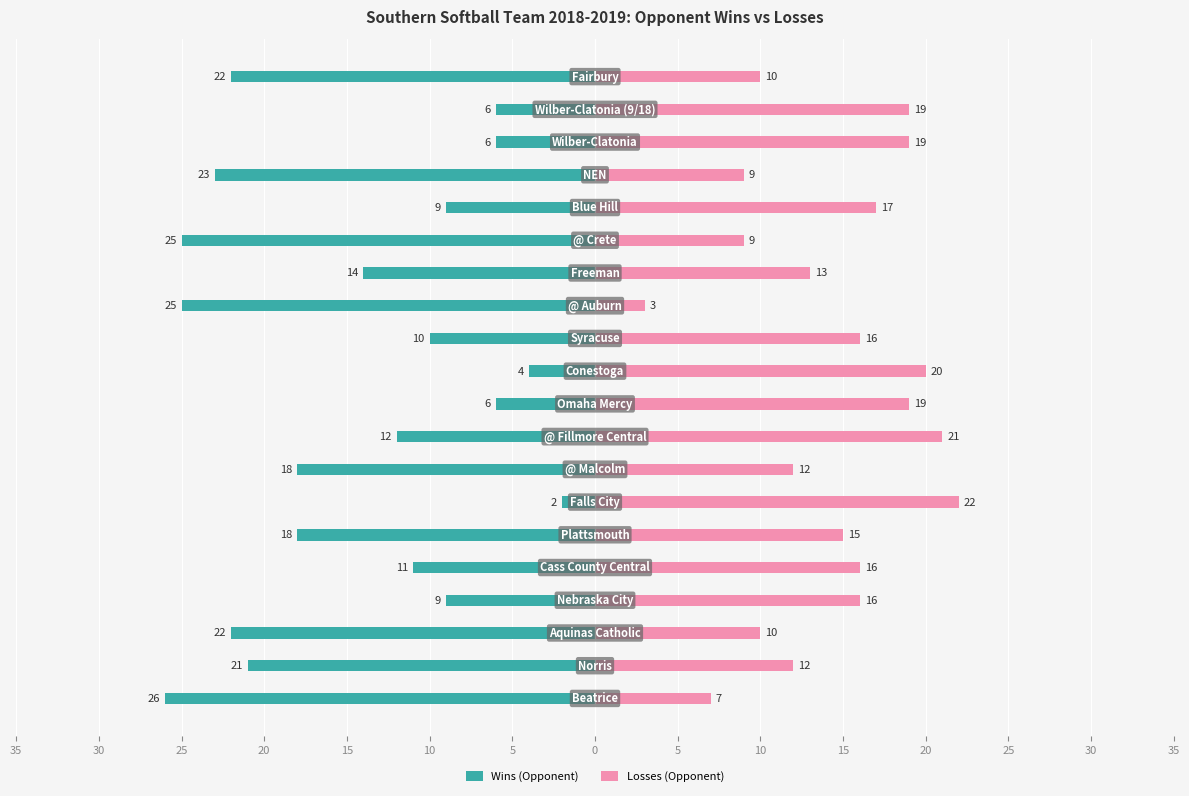

What is the value of the Wins (Opponent) bar at the 1st from the left?

-26